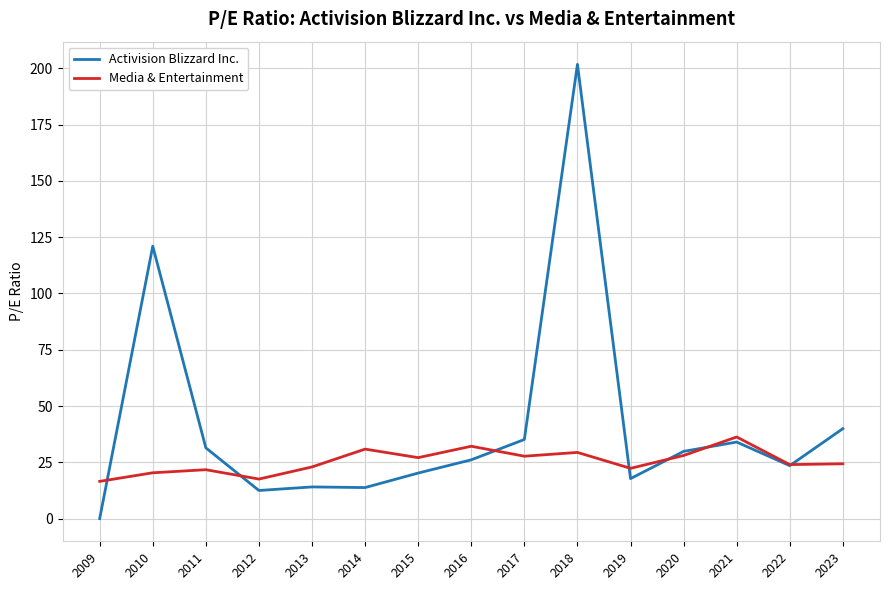

How many intersections are there between Media & Entertainment and Activision Blizzard Inc.?

7